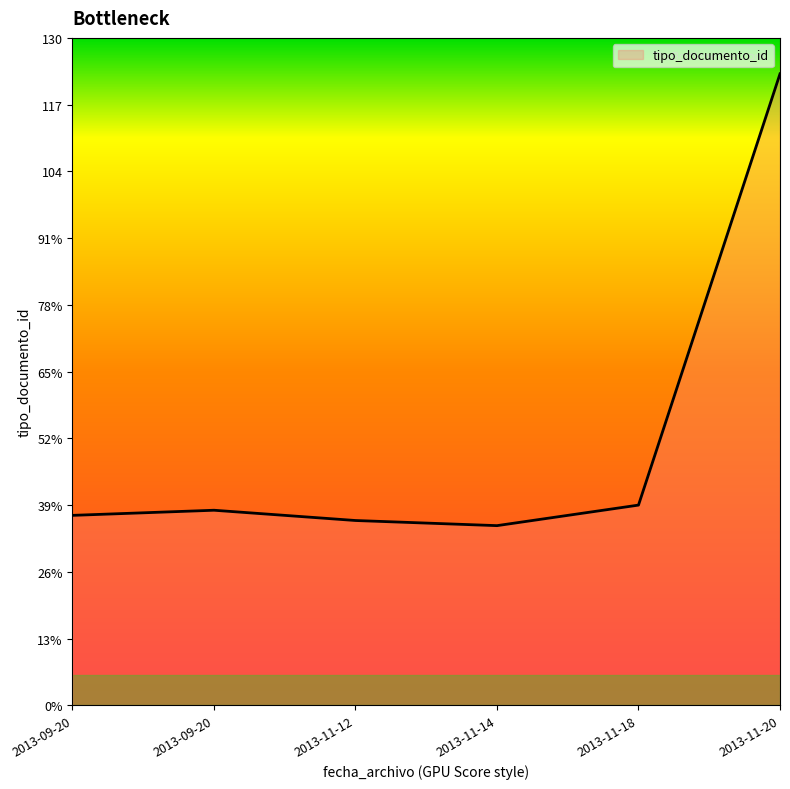

What is the minimum value shown in the chart?

35